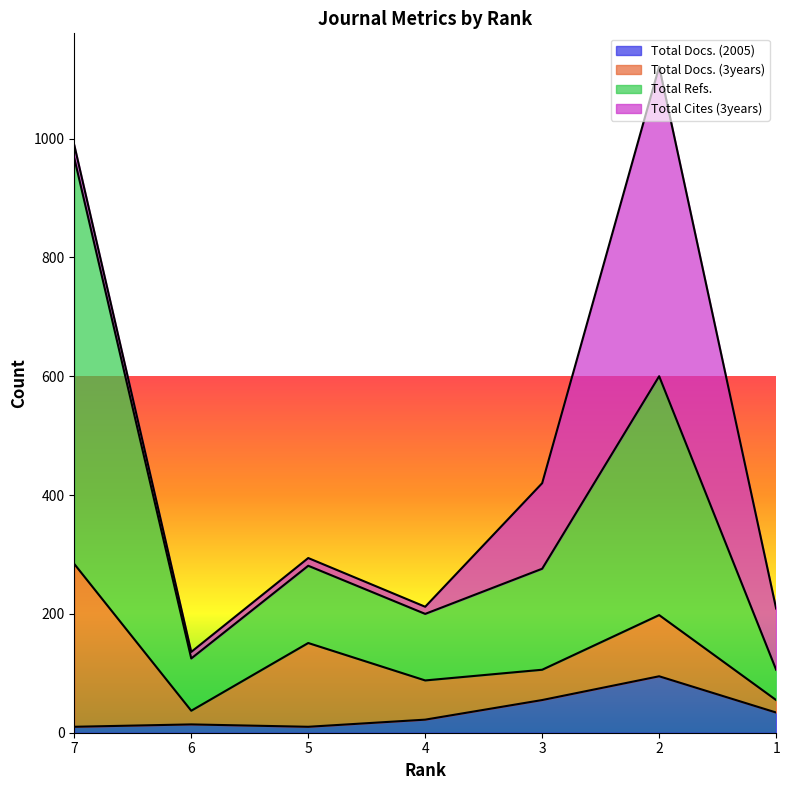

What is the value of the Total Refs. point at the 1st from the left?

967